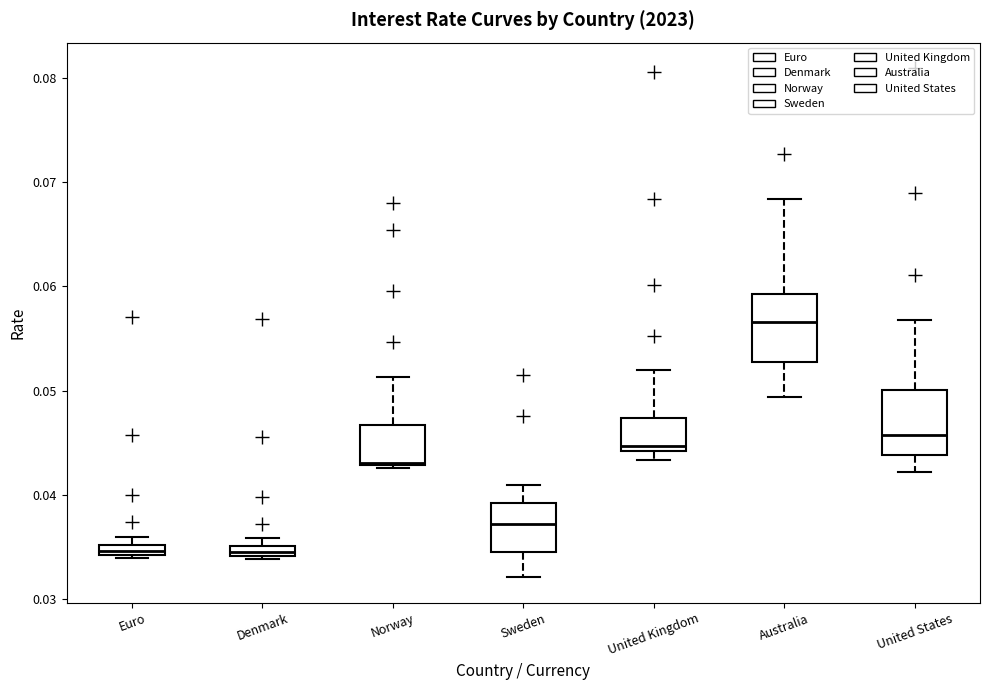

Where is the upper edge of the box for Sweden on the y-axis? The values are not printed on the chart, so give them approximately, as read against the axis.

0.039